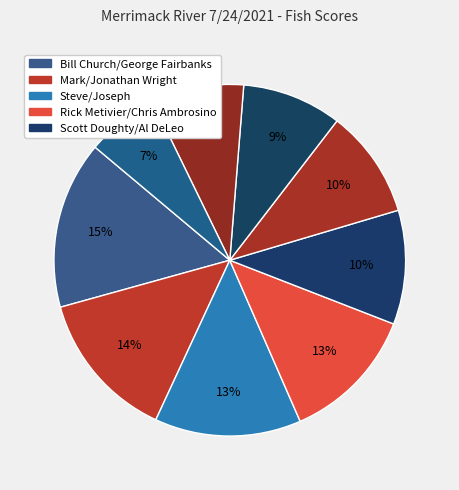

Is there any slice that represents more than half of the pie?

No